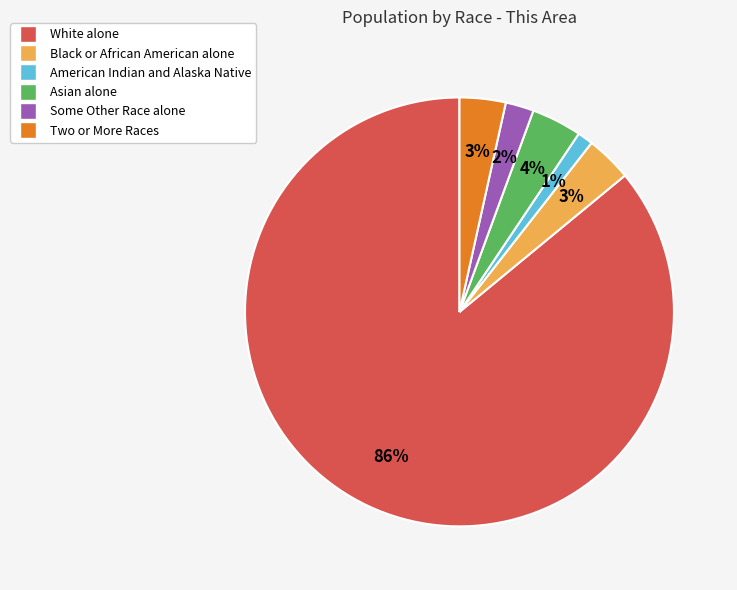

To the nearest percent, what is the difference between the American Indian and Alaska Native and Black or African American alone slice percentages?

2%